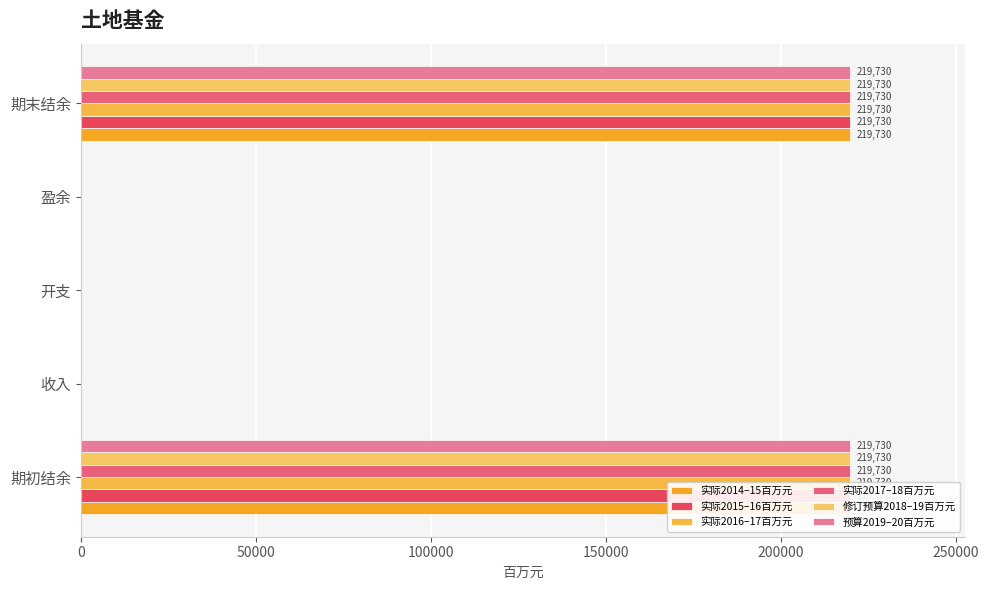

Reading left to right, transcribe all the data shown in this chart.

实际2014–15百万元: 219730	0	0	0	219730
实际2015–16百万元: 219730	0	0	0	219730
实际2016–17百万元: 219730	0	0	0	219730
实际2017–18百万元: 219730	0	0	0	219730
修订预算2018–19百万元: 219730	0	0	0	219730
预算2019–20百万元: 219730	0	0	0	219730